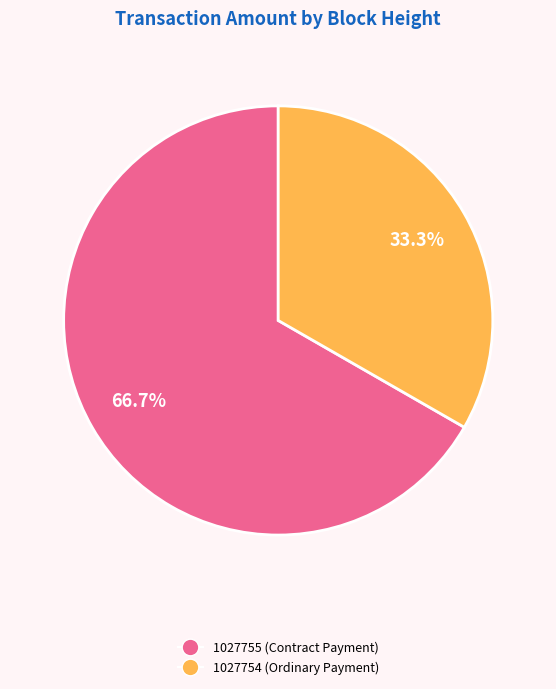

How many slices are in this pie chart?

2